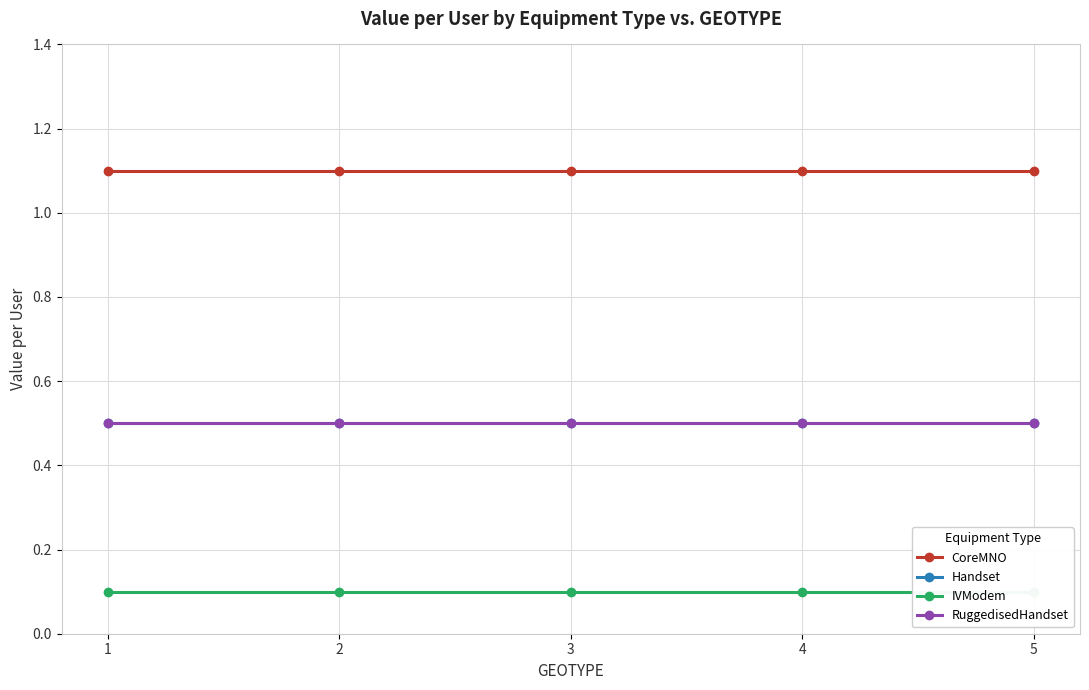

Reading left to right, extract all data points from this chart.

CoreMNO: 1.1	1.1	1.1	1.1	1.1
Handset: 0.5	0.5	0.5	0.5	0.5
IVModem: 0.1	0.1	0.1	0.1	0.1
RuggedisedHandset: 0.5	0.5	0.5	0.5	0.5